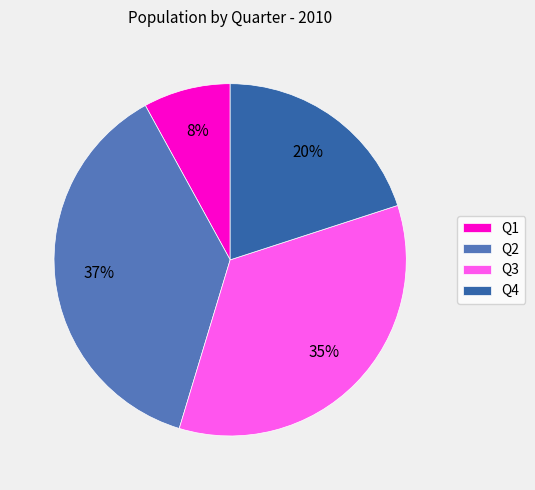

Count the number of slices in the pie.

4